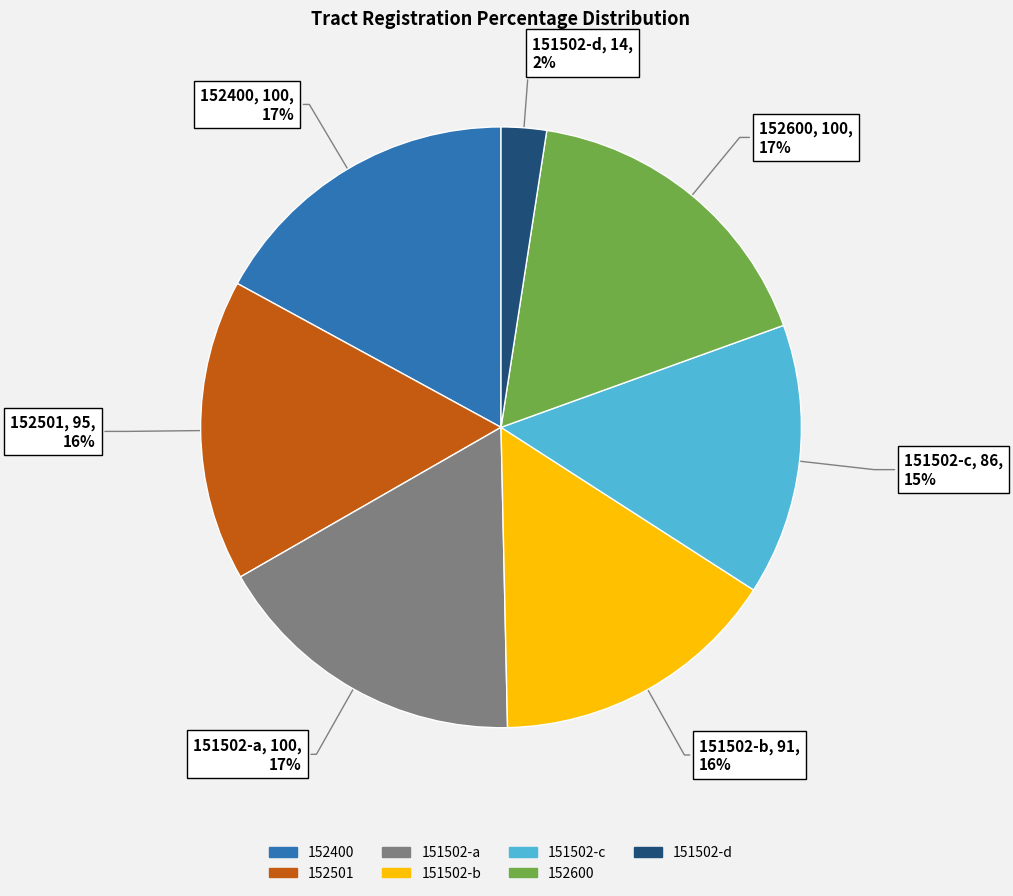

Does any single category account for the majority?

No